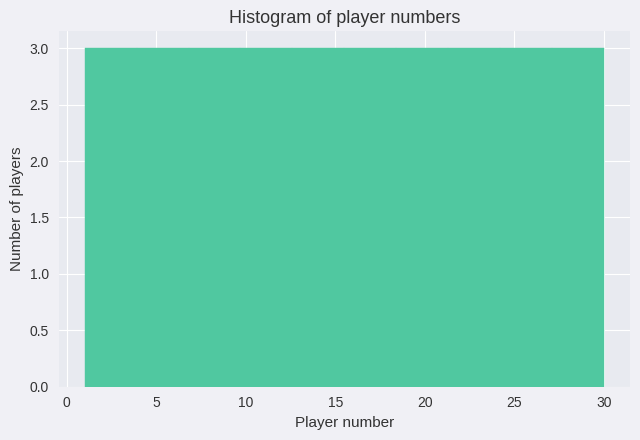

Reading left to right, transcribe this chart: for each bar, give the range it covers on the x-axis and its height. Neither the bar edges nor the heights are printed on the chart, so give them approximately, as read against the axes.

1.0 to 3.9: 3
3.9 to 6.8: 3
6.8 to 9.7: 3
9.7 to 12.6: 3
12.6 to 15.5: 3
15.5 to 18.4: 3
18.4 to 21.3: 3
21.3 to 24.2: 3
24.2 to 27.1: 3
27.1 to 30.0: 3